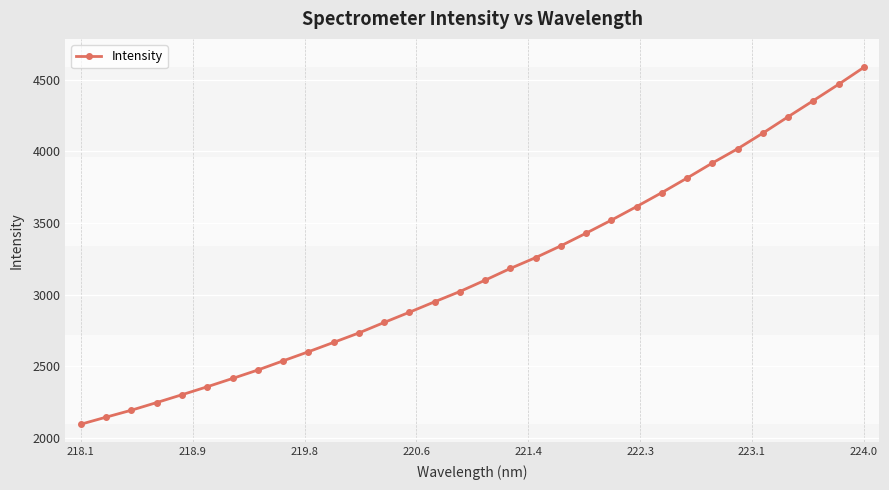

How many values are below 3101?

16